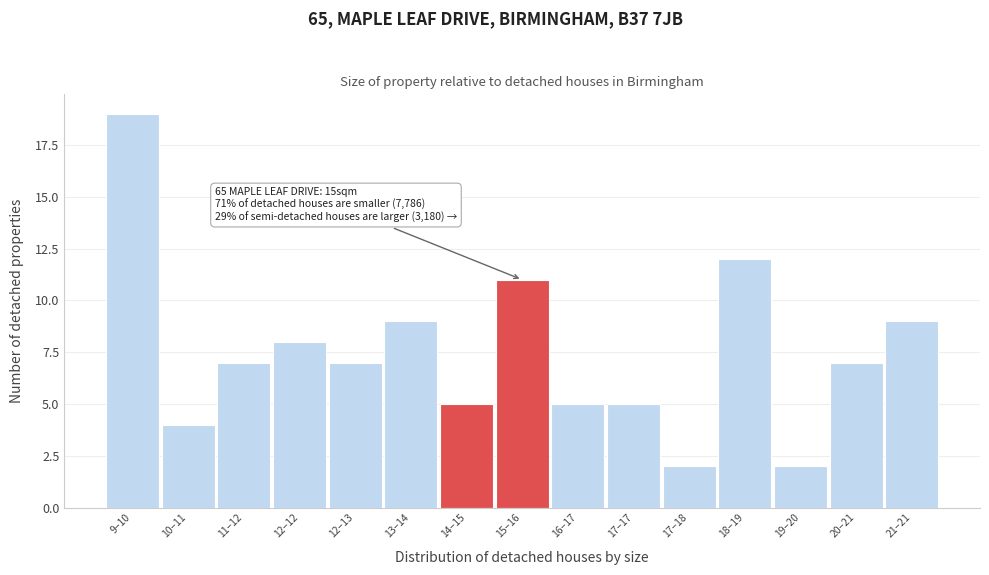

Reading left to right, what are all the values shown in this chart?

9–10=19	10–11=4	11–12=7	12–12=8	12–13=7	13–14=9	14–15=5	15–16=11	16–17=5	17–17=5	17–18=2	18–19=12	19–20=2	20–21=7	21–21=9